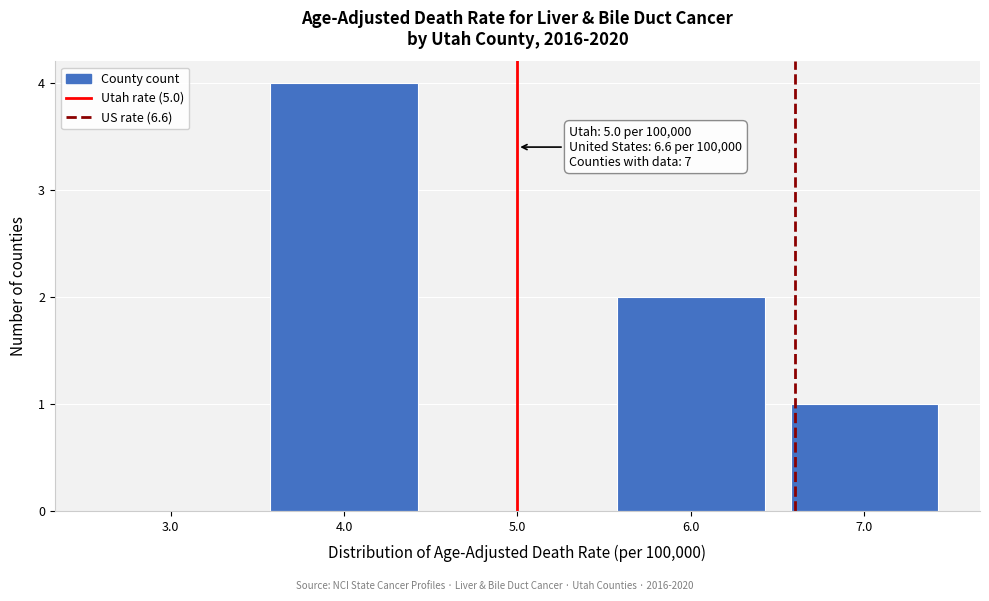

Over which range of the x-axis is the bar tallest?

3.5 to 4.5